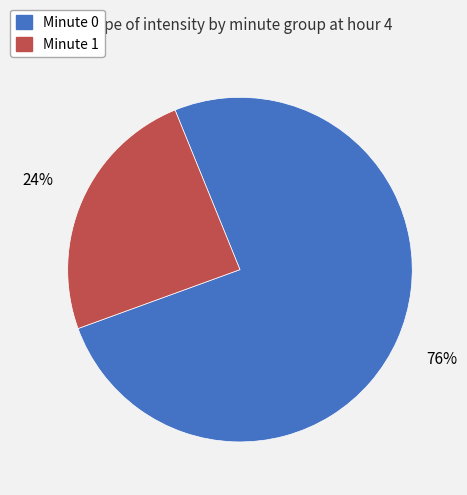

To the nearest percent, what is the average slice percentage?

50%